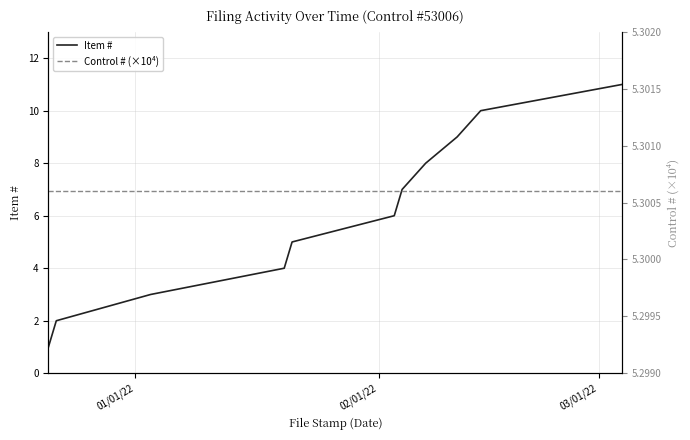

What is the minimum value for Control # (×10⁴)?

5.3